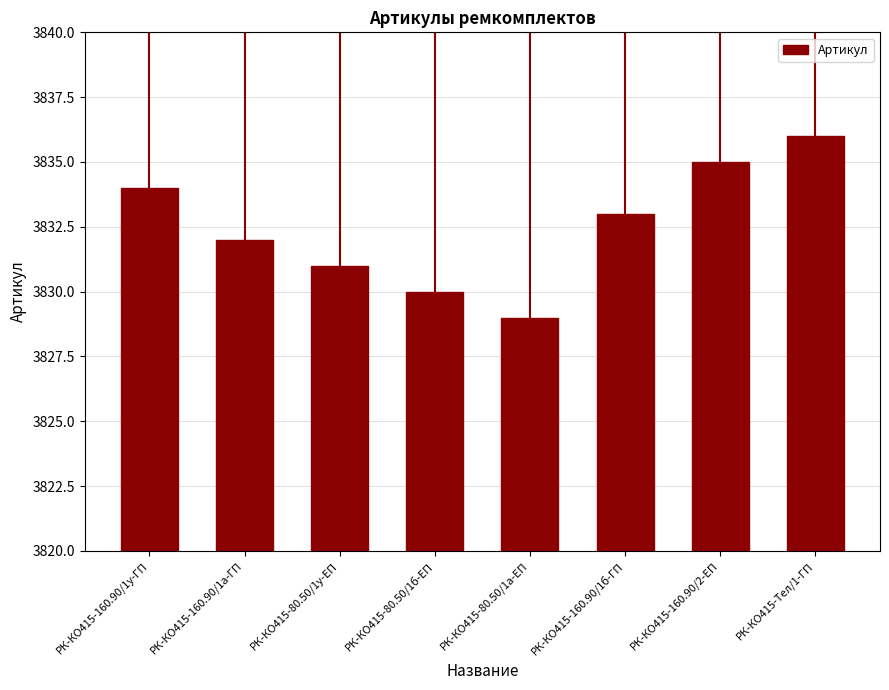

What is the change in value from РК-КО415-160.90/1б-ГП to РК-КО415-Тел/1-ГП?

+3